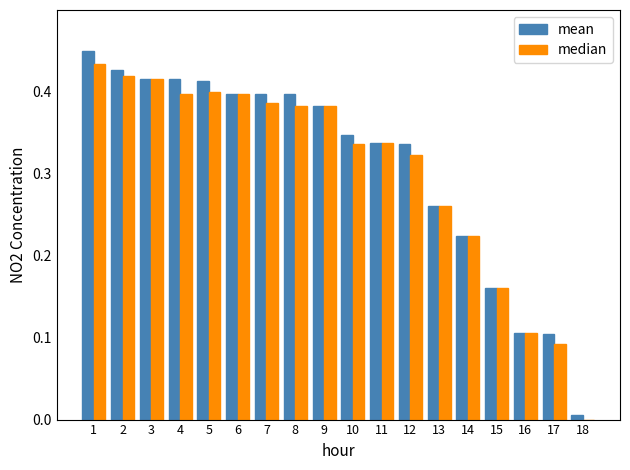

Between 1 and 15, which series saw the biggest shift?

mean